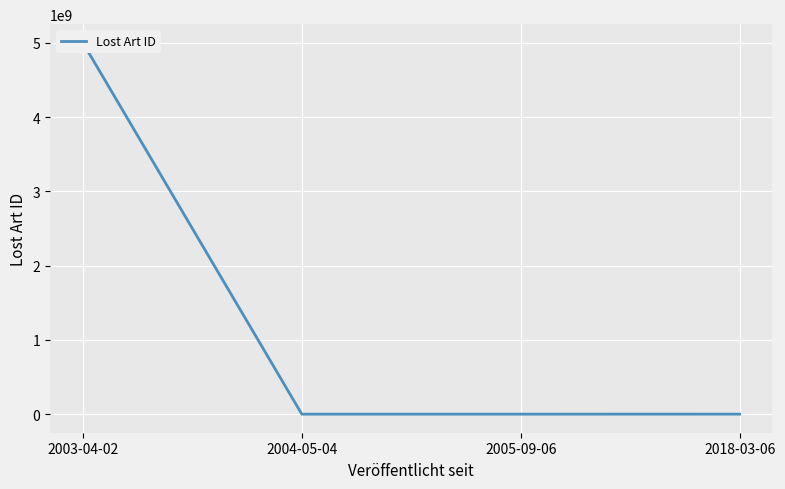

Which has a higher value, 2004-05-04 or 2018-03-06?

2018-03-06